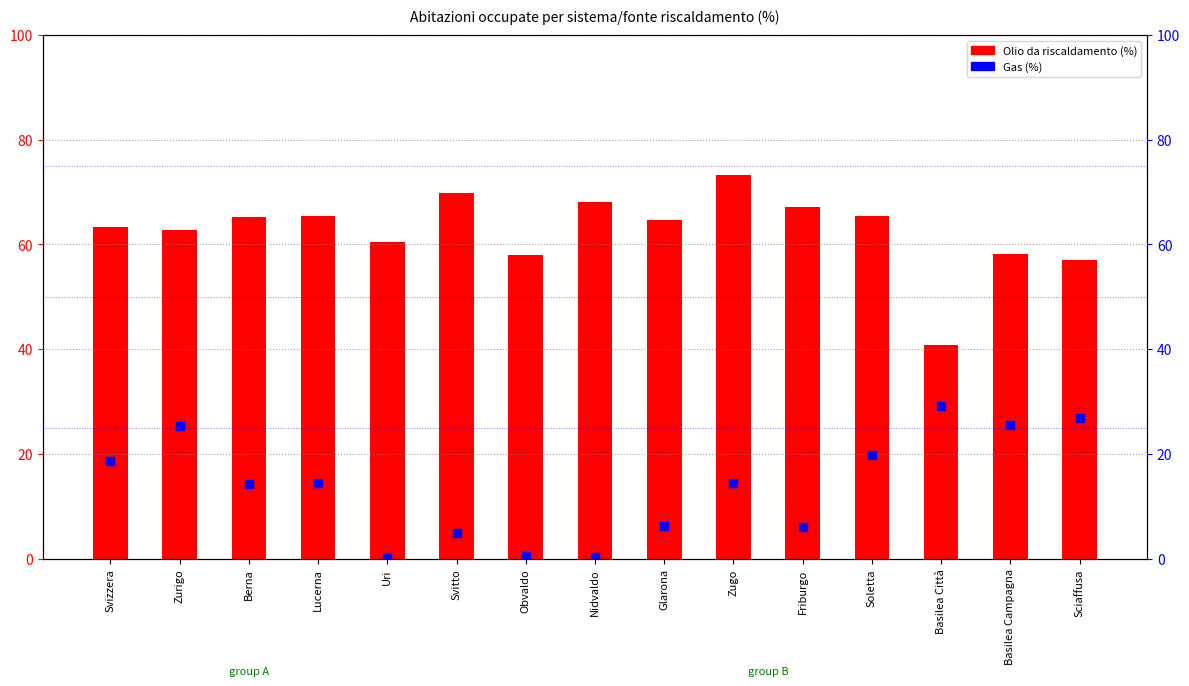

Which series has the largest total across all categories?

Olio da riscaldamento (%)